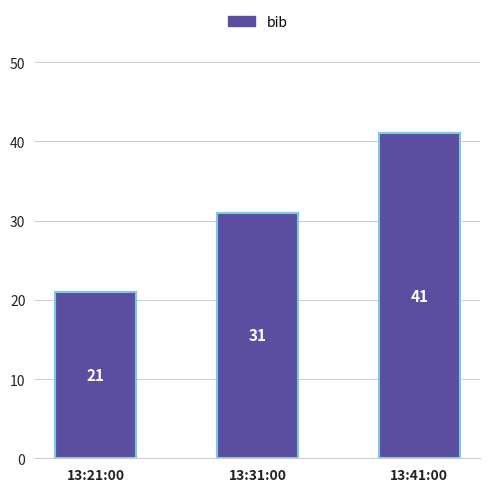

Are the bars grouped side by side (vs. stacked)?

No